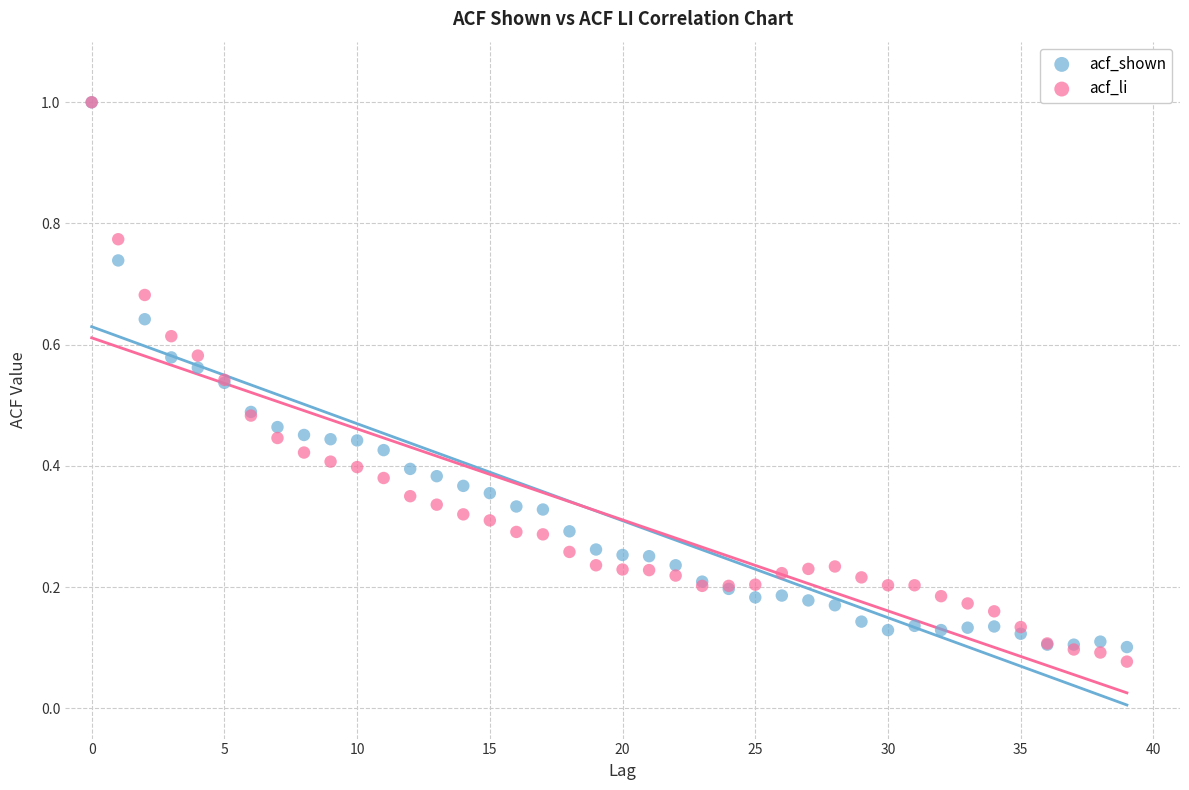

What are all the series names shown in the legend?

acf_shown, acf_li